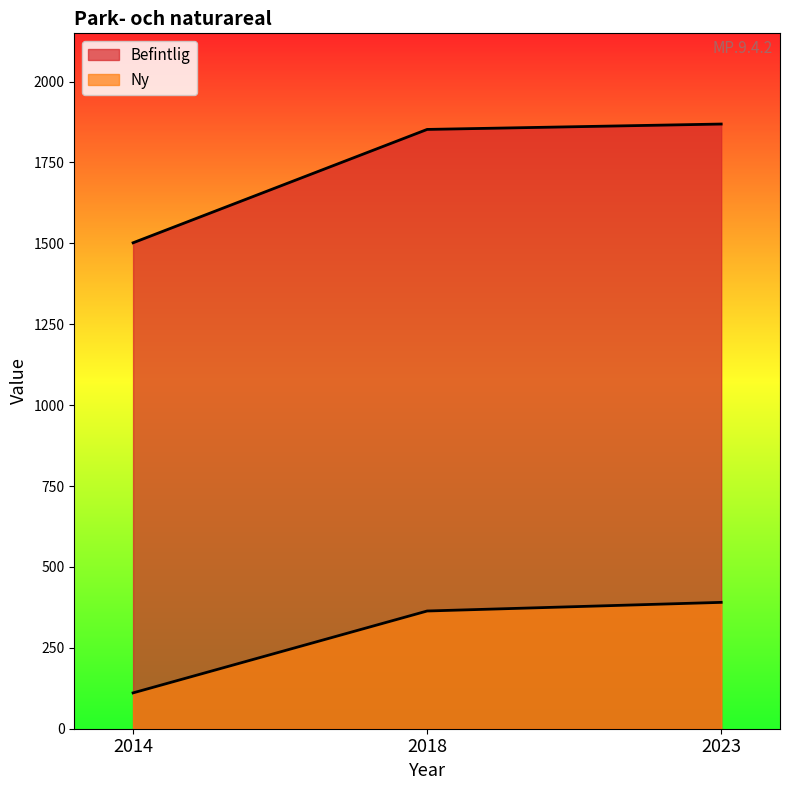

What is the value of the Befintlig point at the 2nd from the left?

1852.1